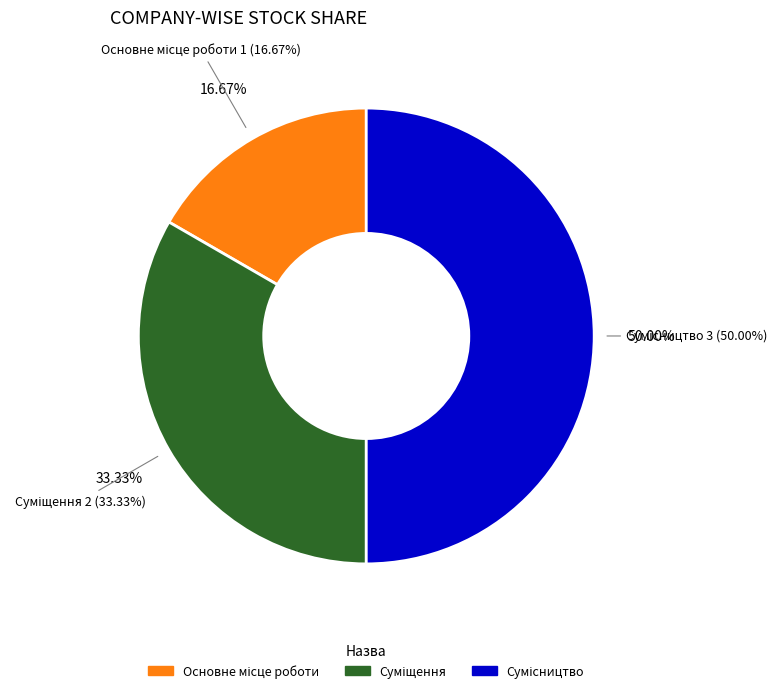

How many segments does this pie chart have?

3